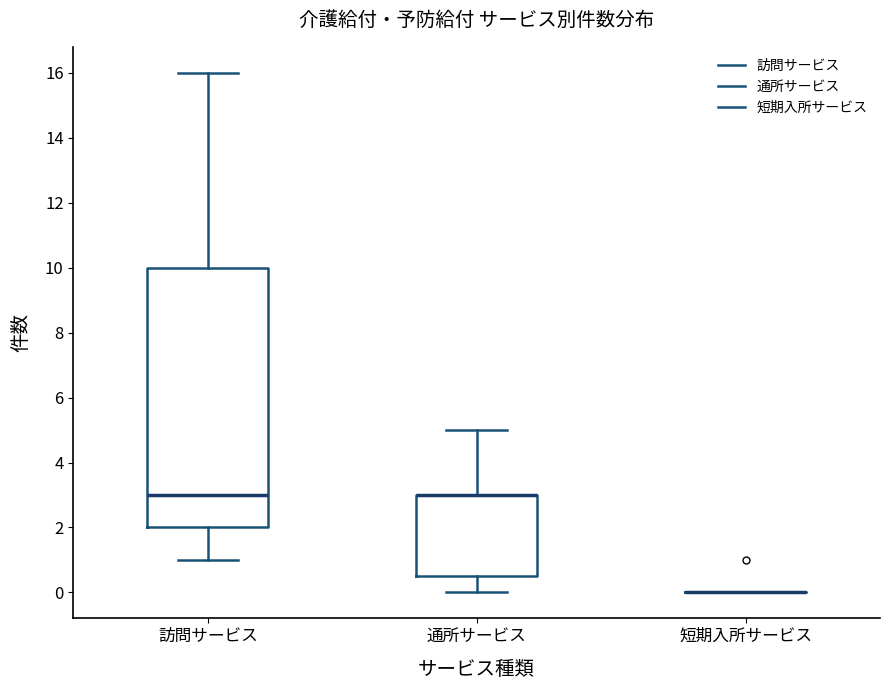

Reading left to right, transcribe this box plot: for each box, give where its median line is, the range the box spans, and where its two whiskers end, as read against the y-axis. The values are not printed on the chart, so give them approximately, as read against the axis.

訪問サービス: median 3.0, box 2.0 to 10.0, whiskers 1.0 to 16.0
通所サービス: median 3.0 (drawn on the box's upper edge), box 0.6 to 3.0, whiskers 0.0 to 5.0
短期入所サービス: box collapsed to a line at 0.0, whiskers 0.0 to 0.0